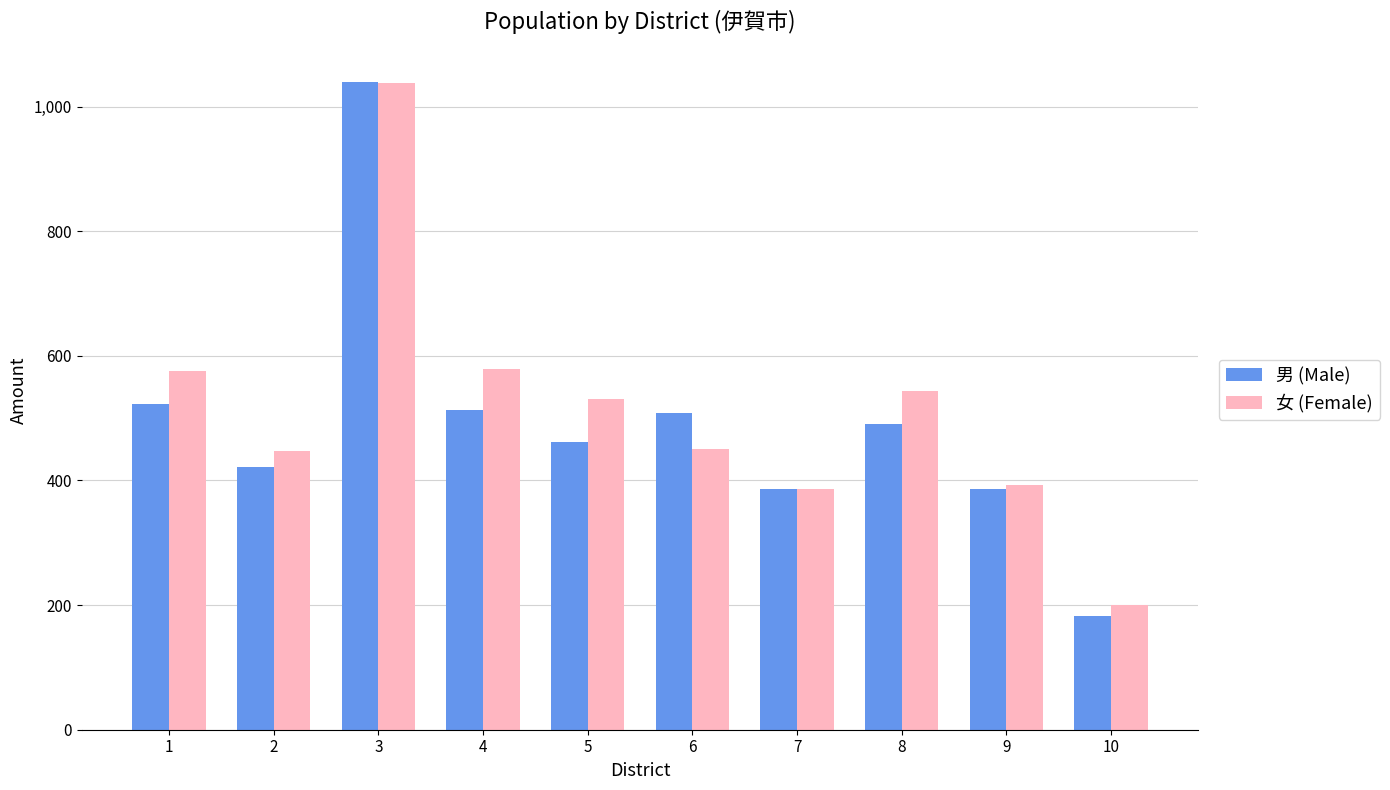

What is the difference between the maximum and minimum values in the 男 (Male) series?

857